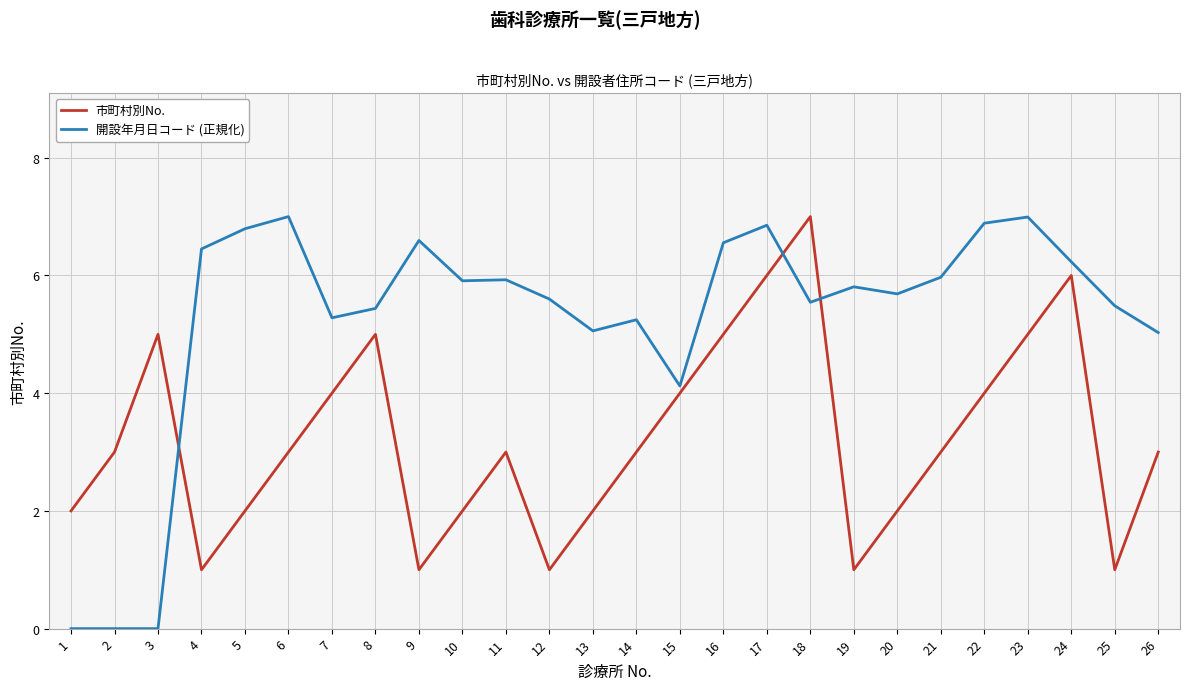

What is the sum of all 市町村別No. values?

84.0